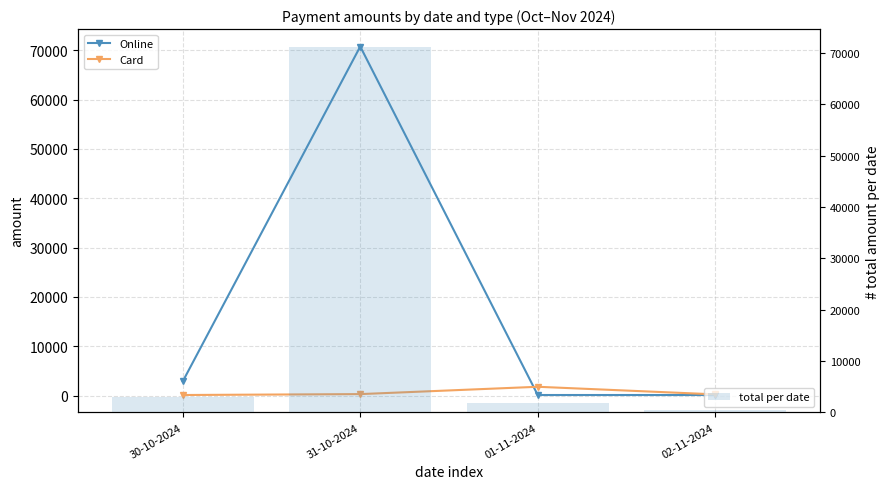

True or false: total per date has a value of 1647.4 at 30-10-2024.

False